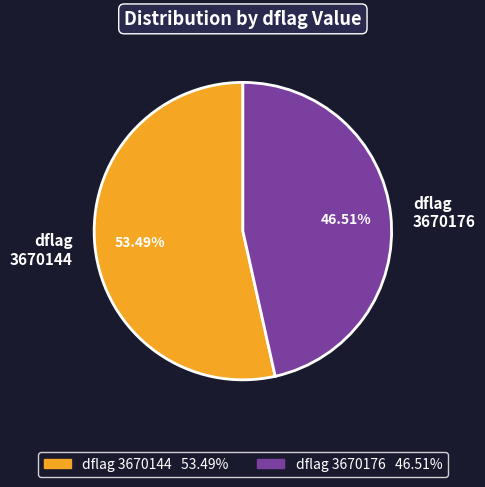

Does any single category account for the majority?

Yes